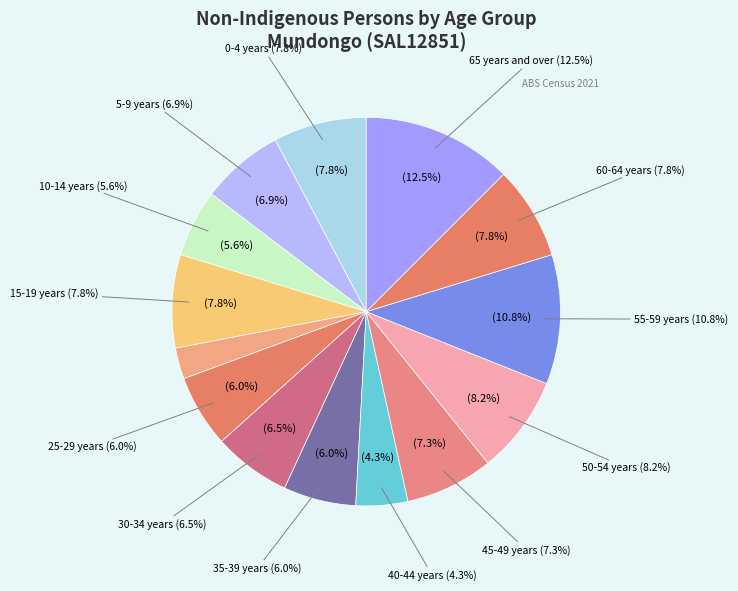

Combined, do 20-24 years and 35-39 years account for over 50%?

No